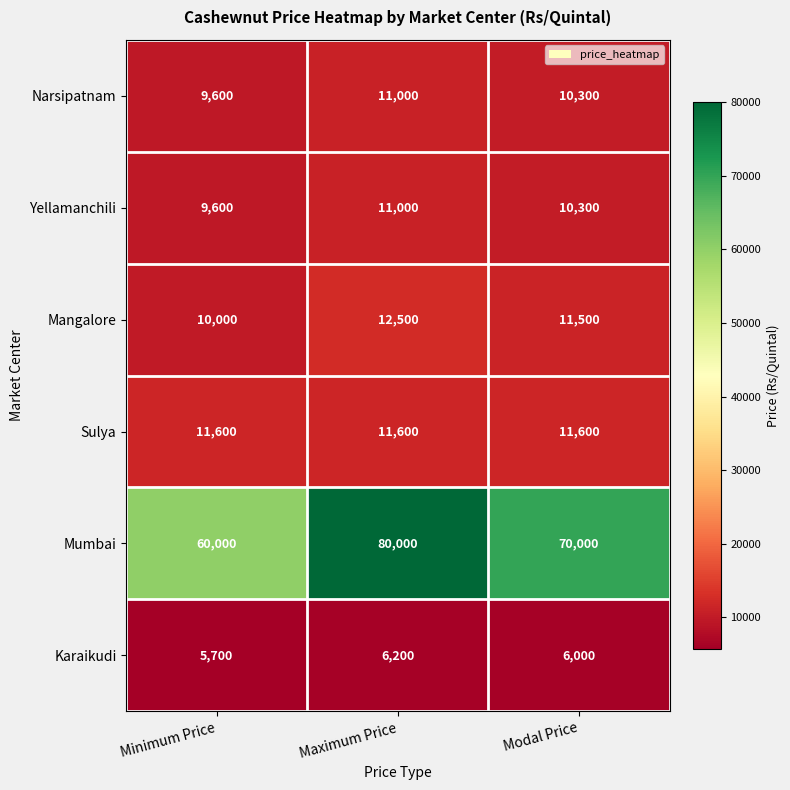

The Narsipatnam series shows 9600 at Minimum Price. True or false?

True